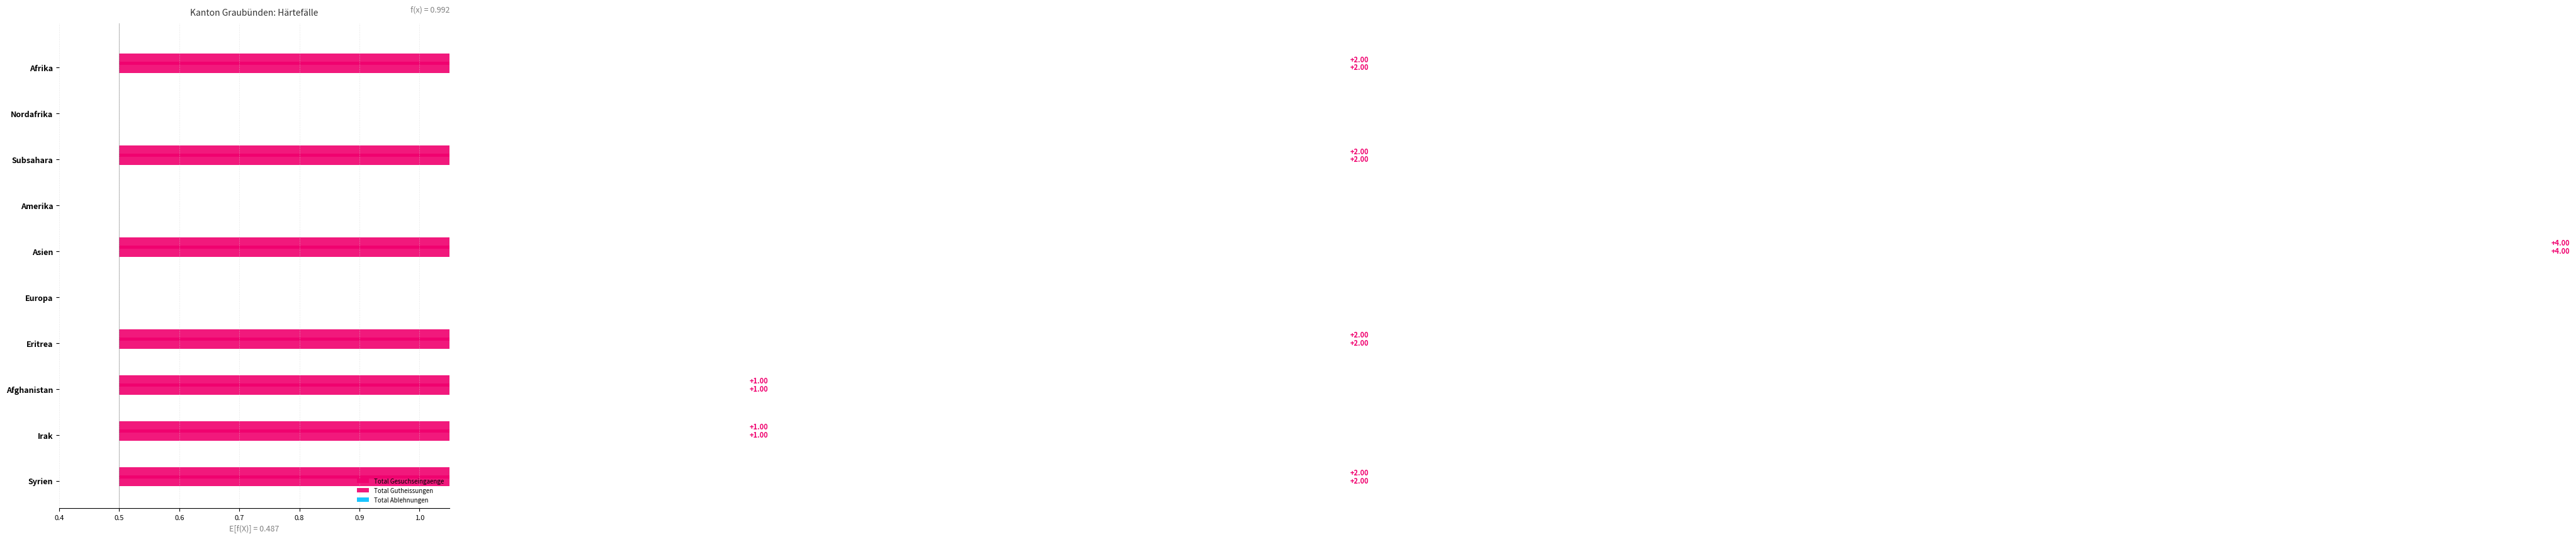

The value of Total Gesuchseingaenge at Europa is 0.0. True or false?

True